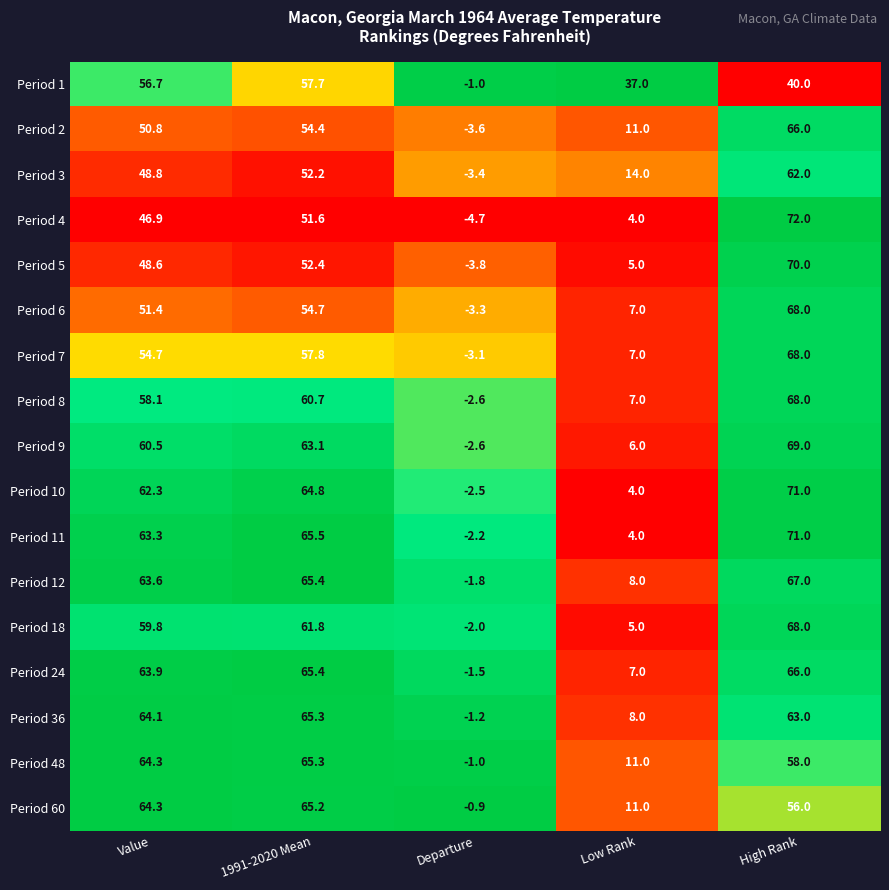

At which category does the chart reach its minimum across all series?

Departure